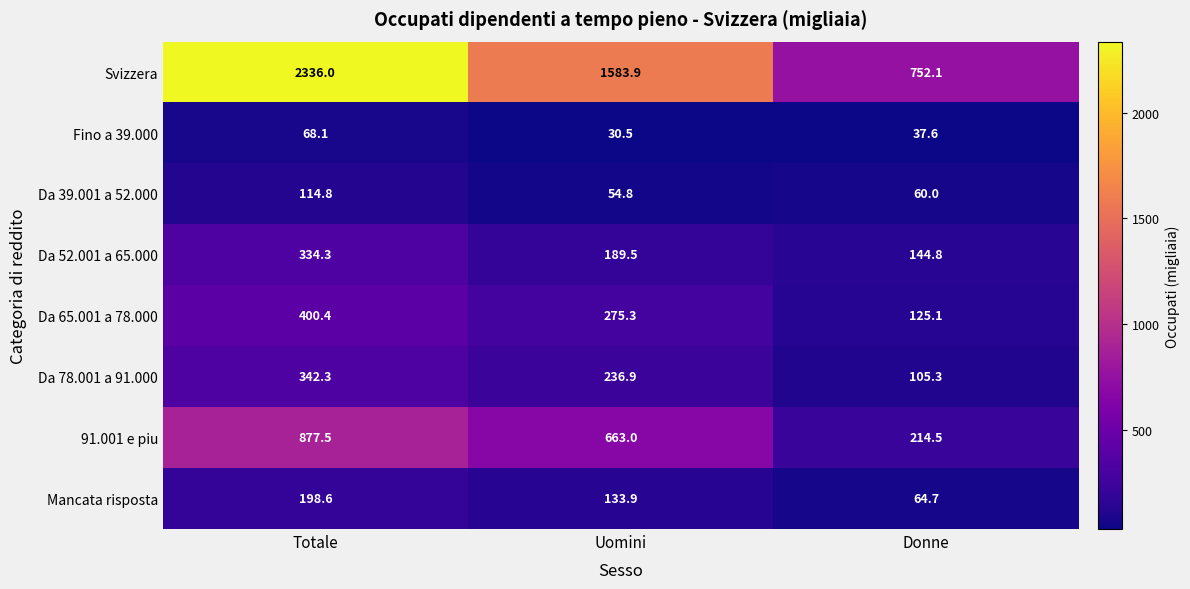

Which series has the widest spread of values?

Svizzera